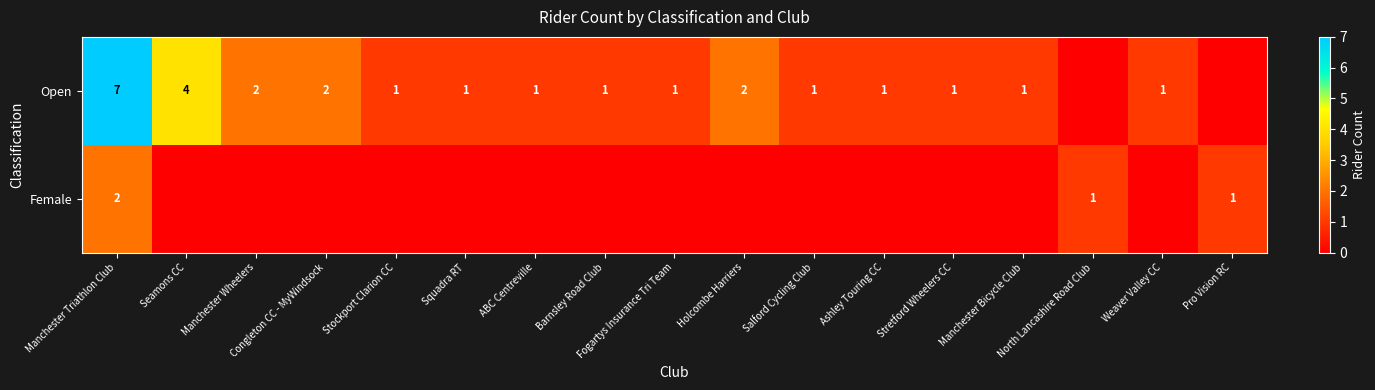

True or false: Open has a value of 1 at Stretford Wheelers CC.

True